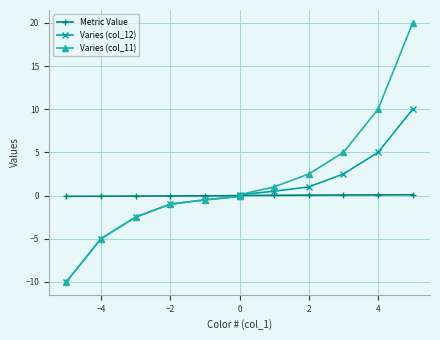

Where does the Varies (col_11) series first go above 0?

7